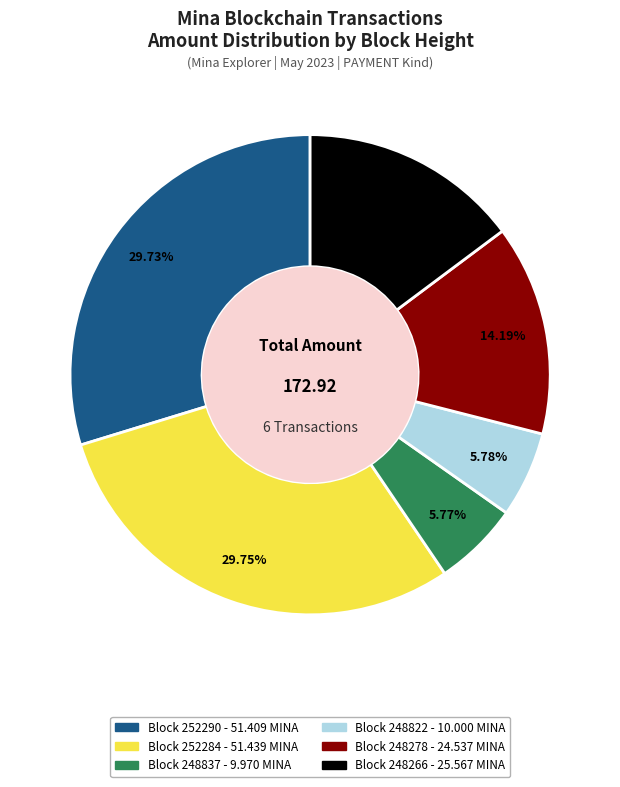

Is there any slice that represents more than half of the pie?

No